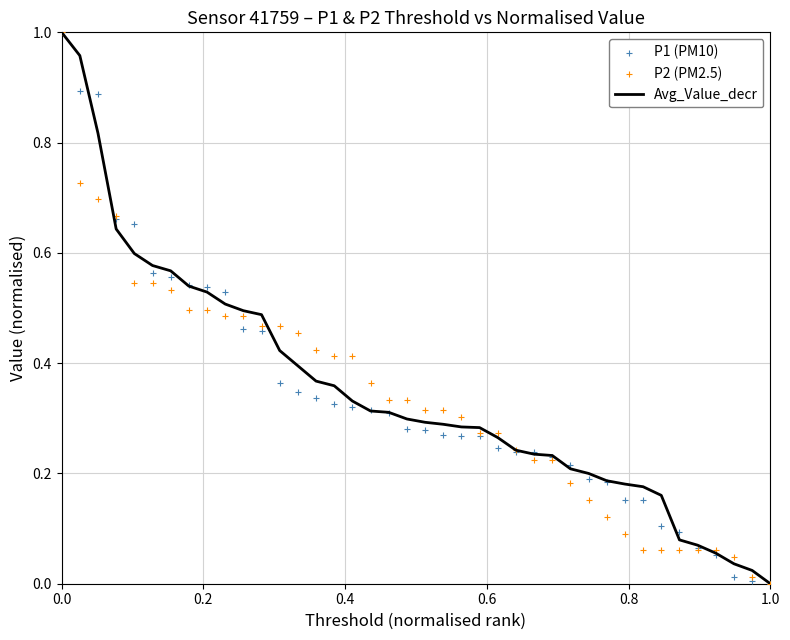

Which series has the largest total across all categories?

Avg_Value_decr